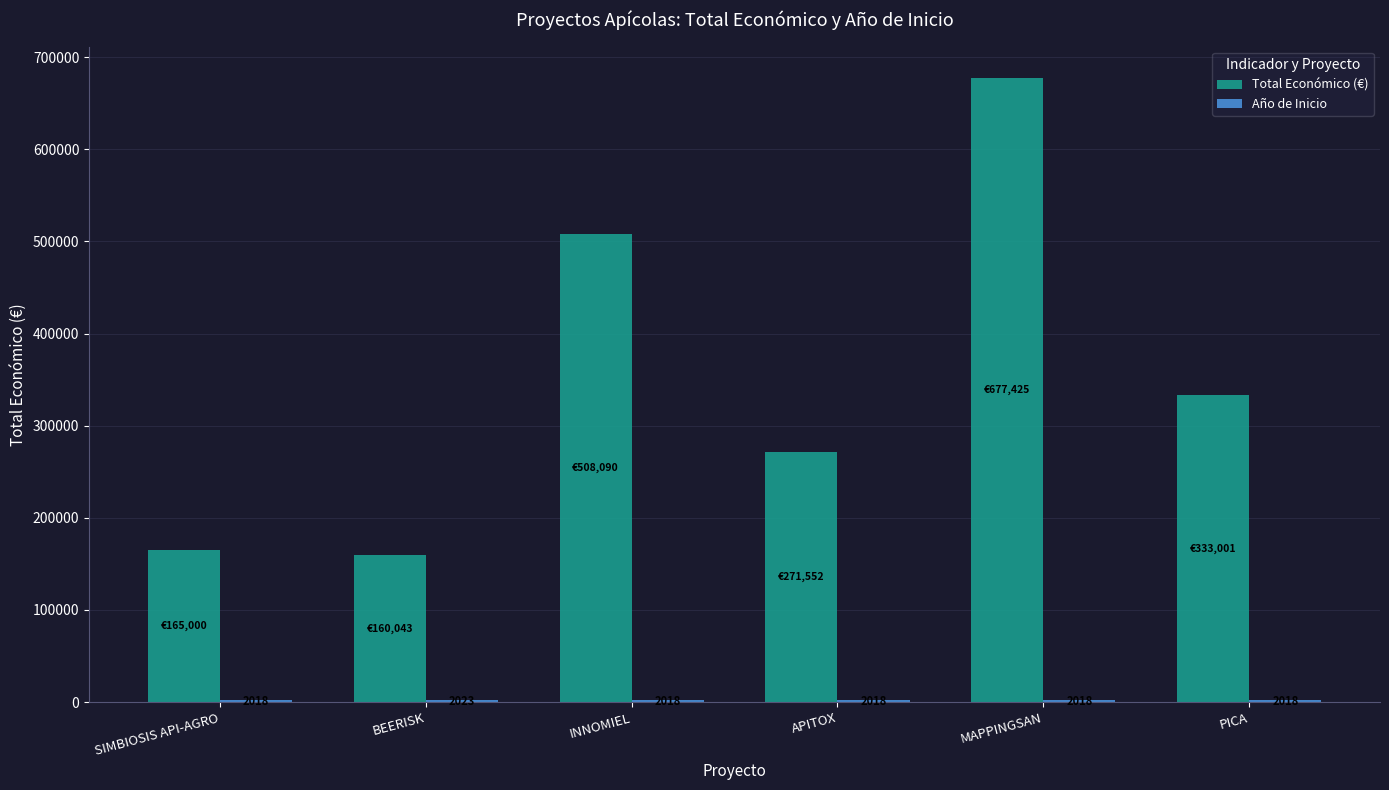

What is the maximum value for Total Económico (€)?

677425